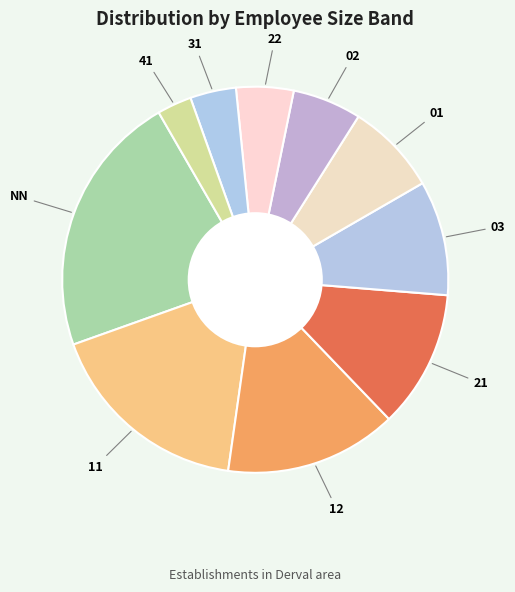

How many segments does this pie chart have?

10